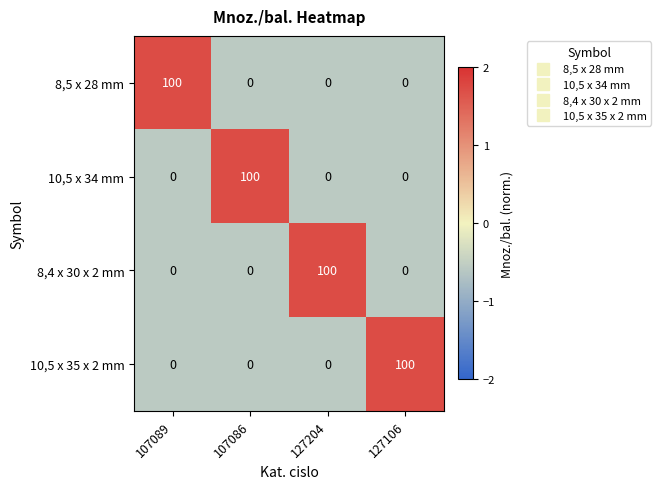

How many series are shown in this chart?

4